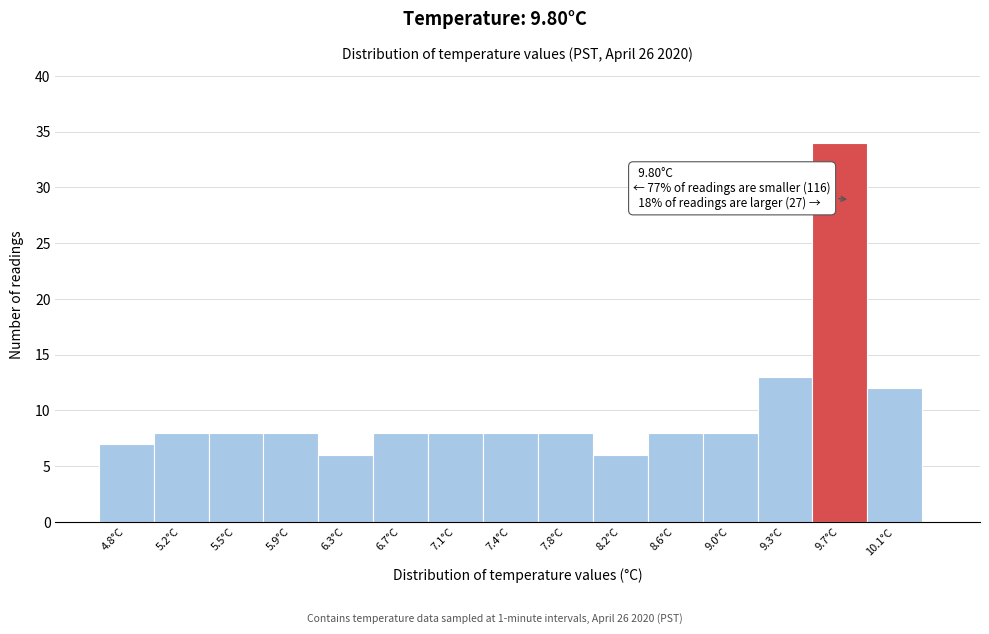

Over which range of the x-axis is the bar tallest?

9.54 to 9.92